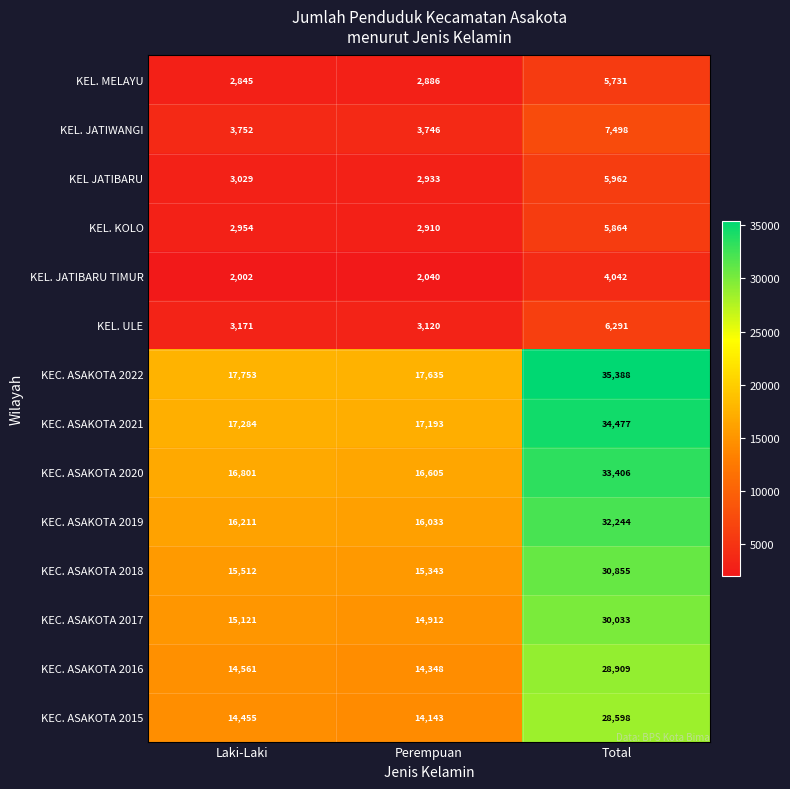

Count the number of categories in the chart.

3